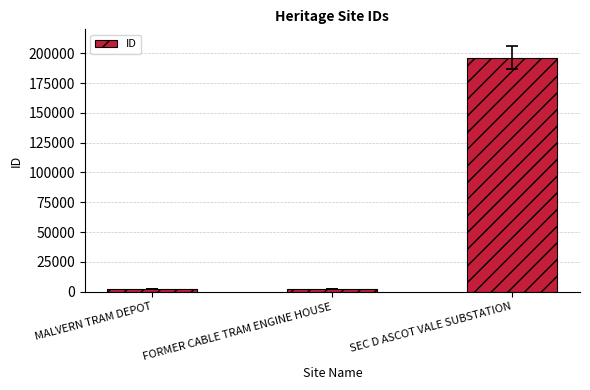

What value does the data have at SEC D ASCOT VALE SUBSTATION?

196244